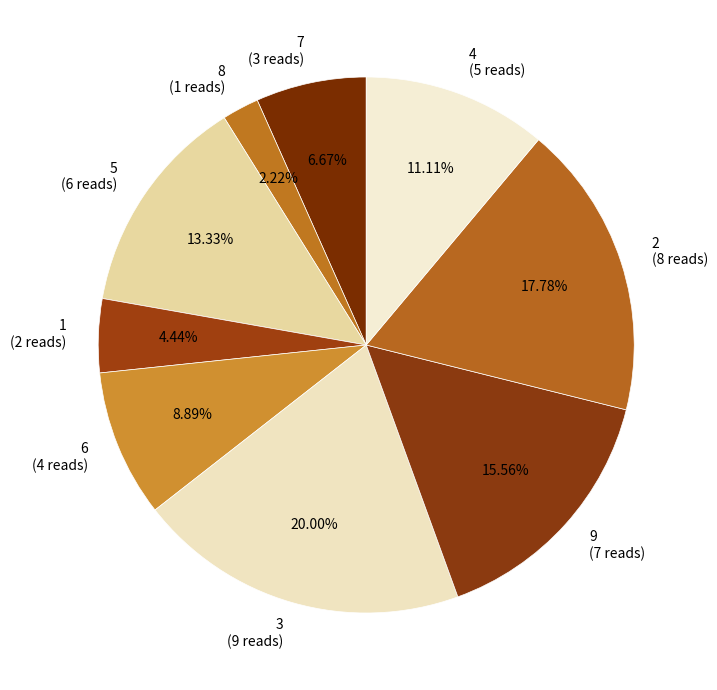

To the nearest percent, what percentage of the pie is 1?

4%